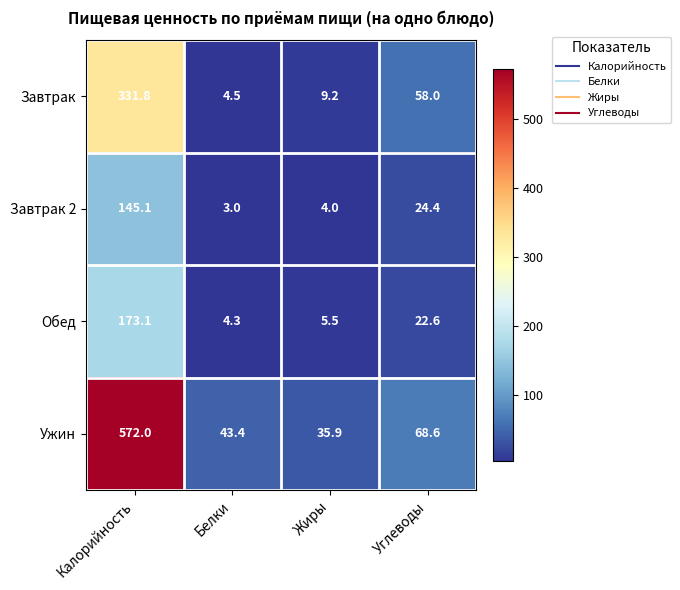

Count the number of data series in this chart.

4